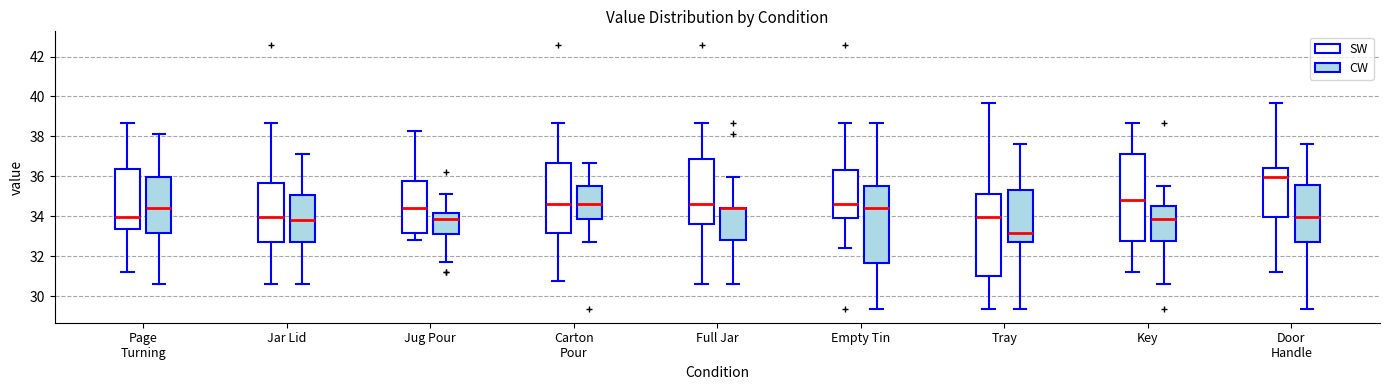

Which box is the tallest, from its lower edge to its upper edge?

Key (SW)